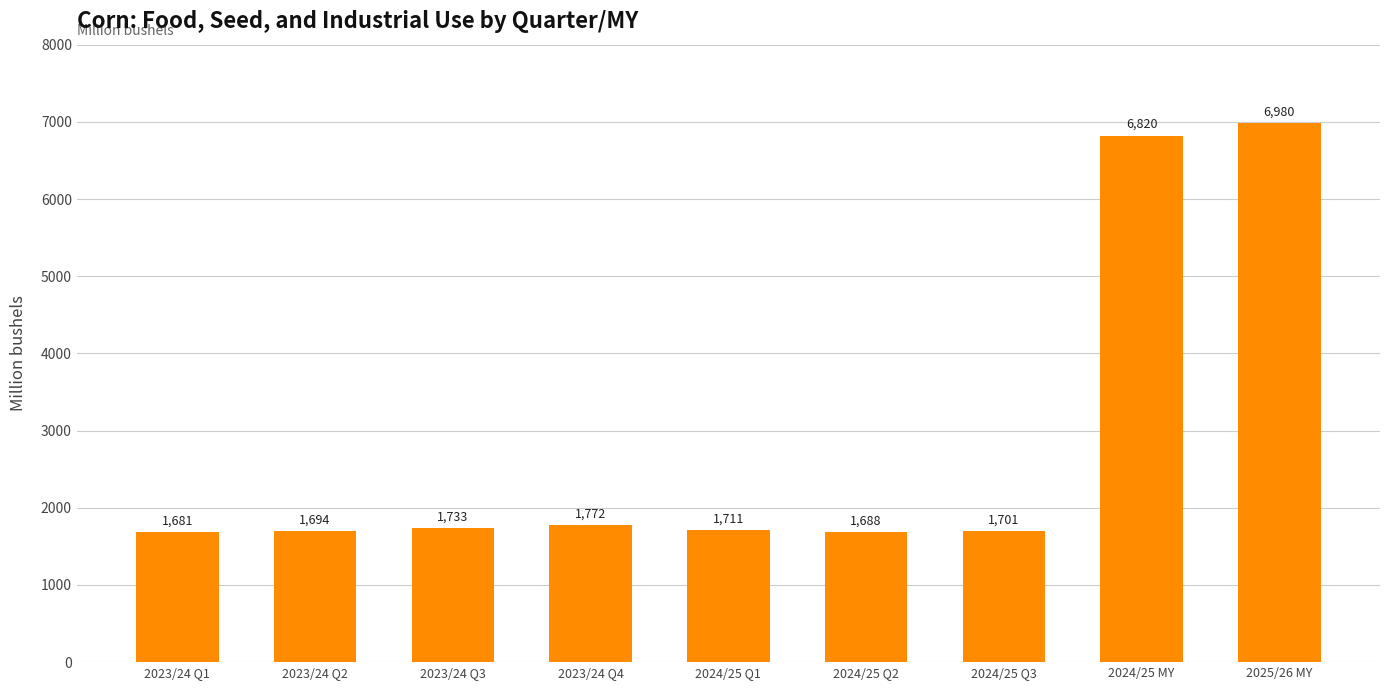

How many data points are less than 1711?

4